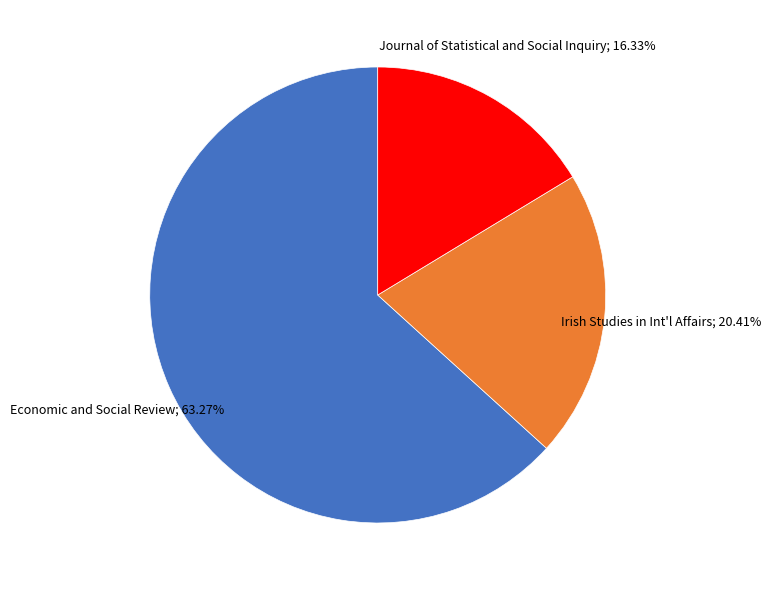

How many slices are in this pie chart?

3